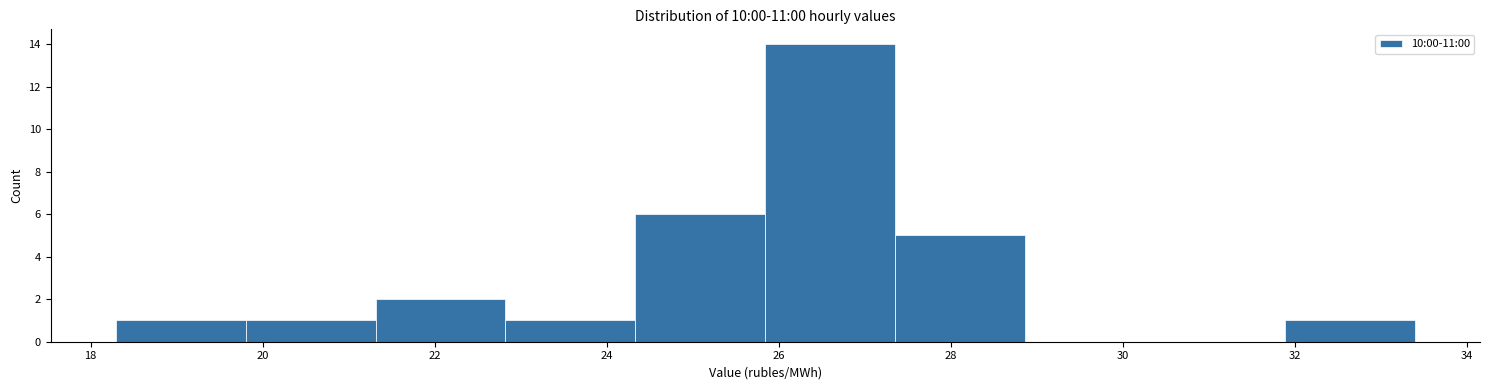

How tall is the bar that spans 31.8 to 33.4 on the x-axis? Neither the bar edges nor the heights are printed on the chart, so give them approximately, as read against the axes.

1